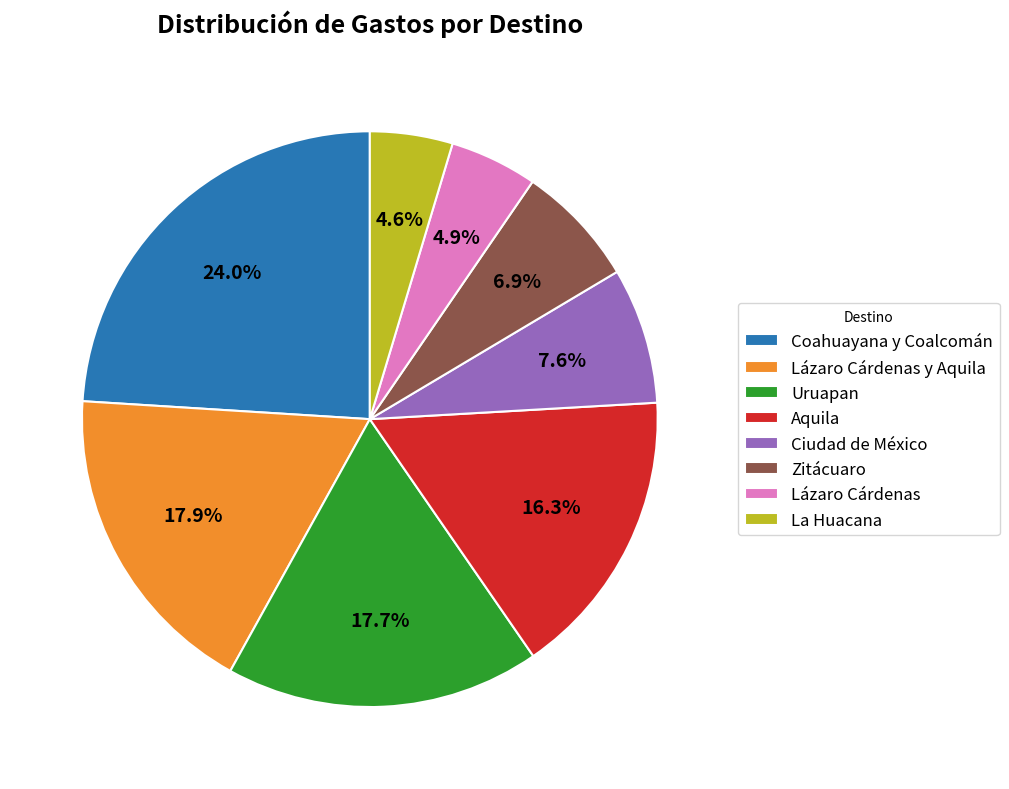

To the nearest percent, what is the average slice percentage?

12%